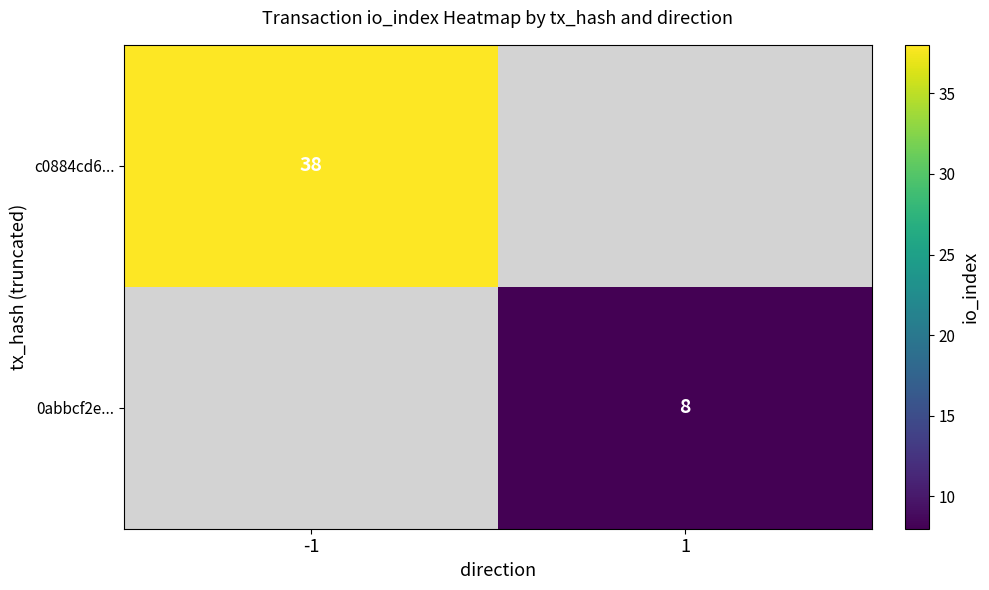

The c0884cd6... series shows 57 at -1. True or false?

False